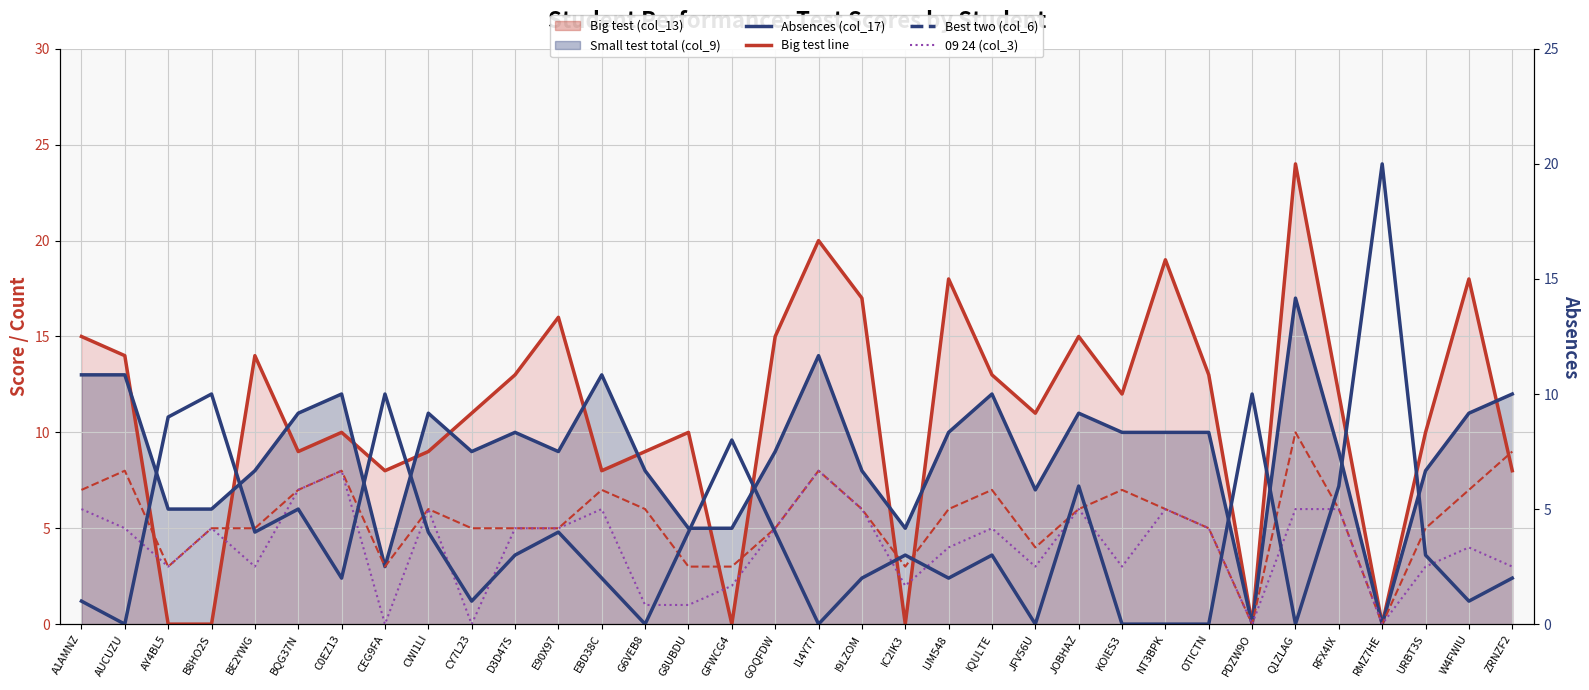

What is the sum of all Small test total line values?

305